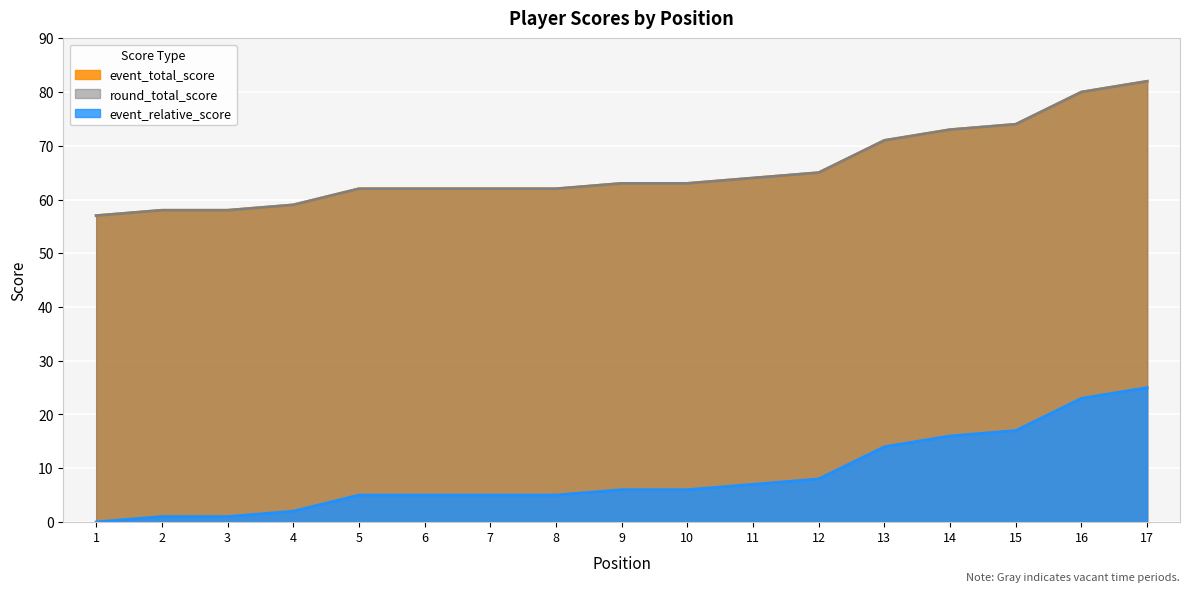

True or false: round_relative_score and event_total_score cross at least once.

False